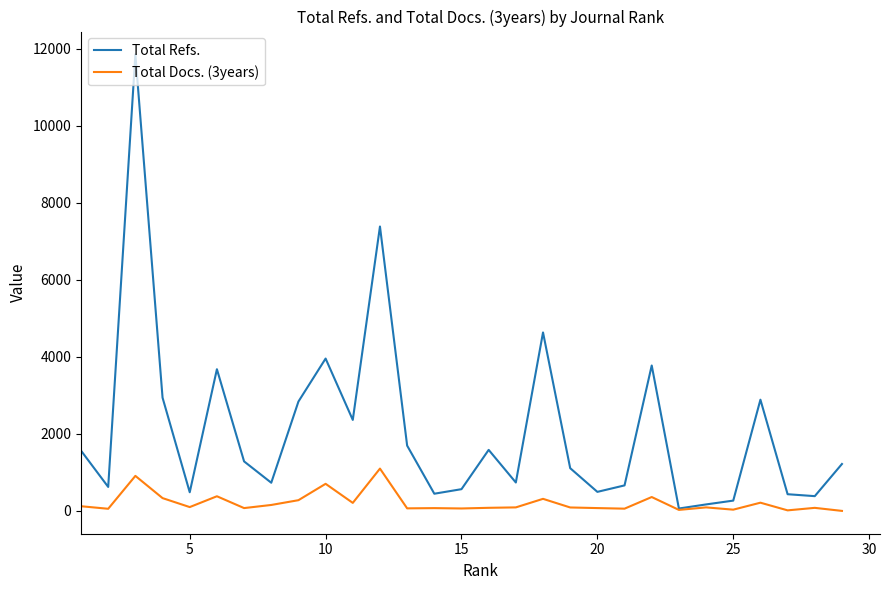

What is the maximum value for Total Refs.?

11852